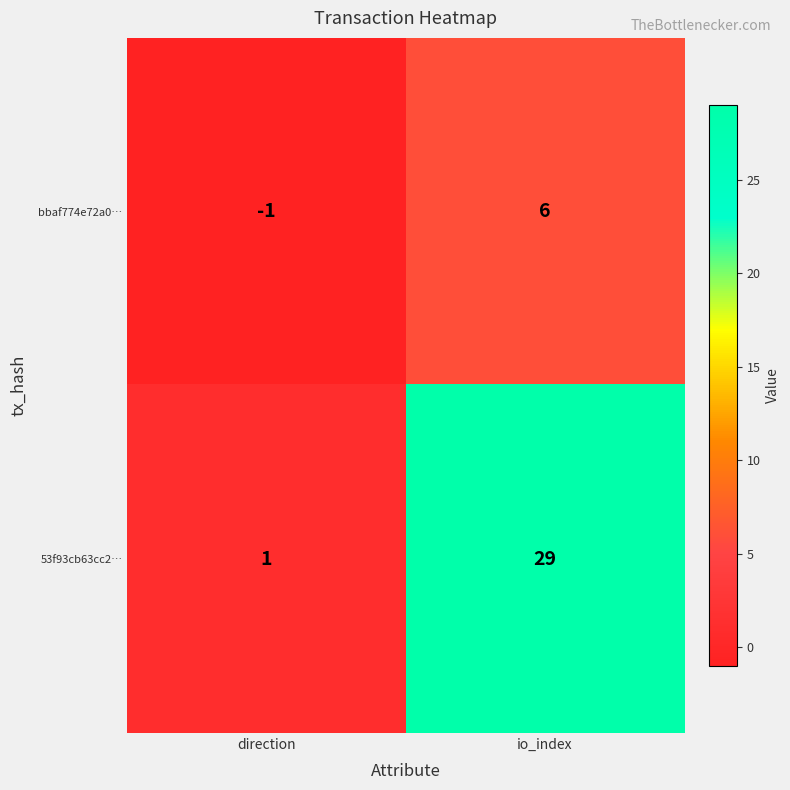

What is the sum of all 53f93cb63cc2… values?

30